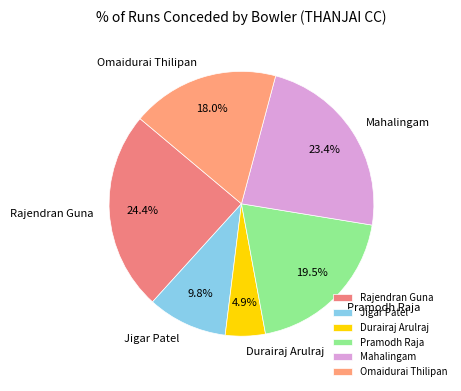

What portion of the pie excludes Mahalingam?

76.6%